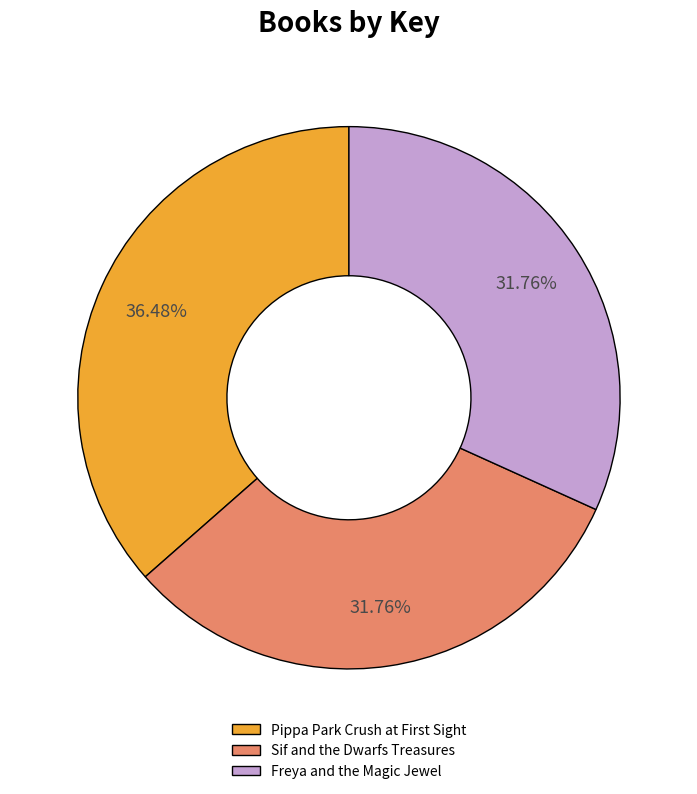

Is it true that Freya and the Magic Jewel is 23% of the pie?

False